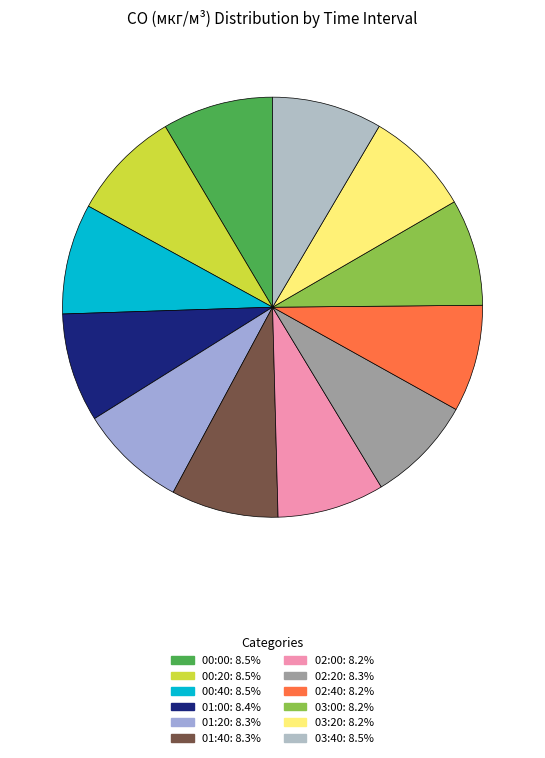

The 03:00 slice represents 14% of the pie. True or false?

False